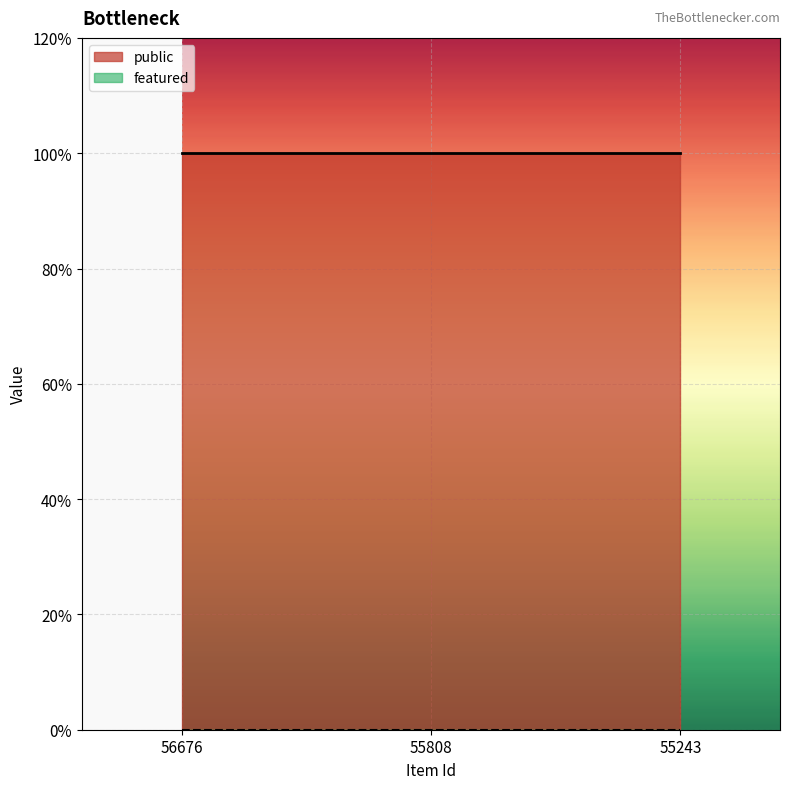

The value of featured at 55808 is 0. True or false?

True